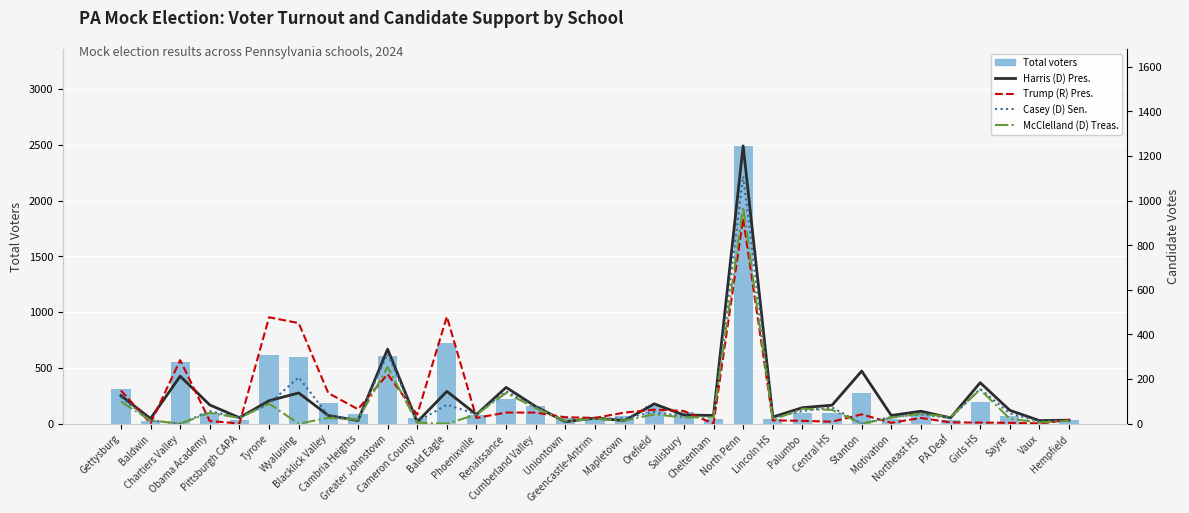

How many distinct data groups are displayed?

5